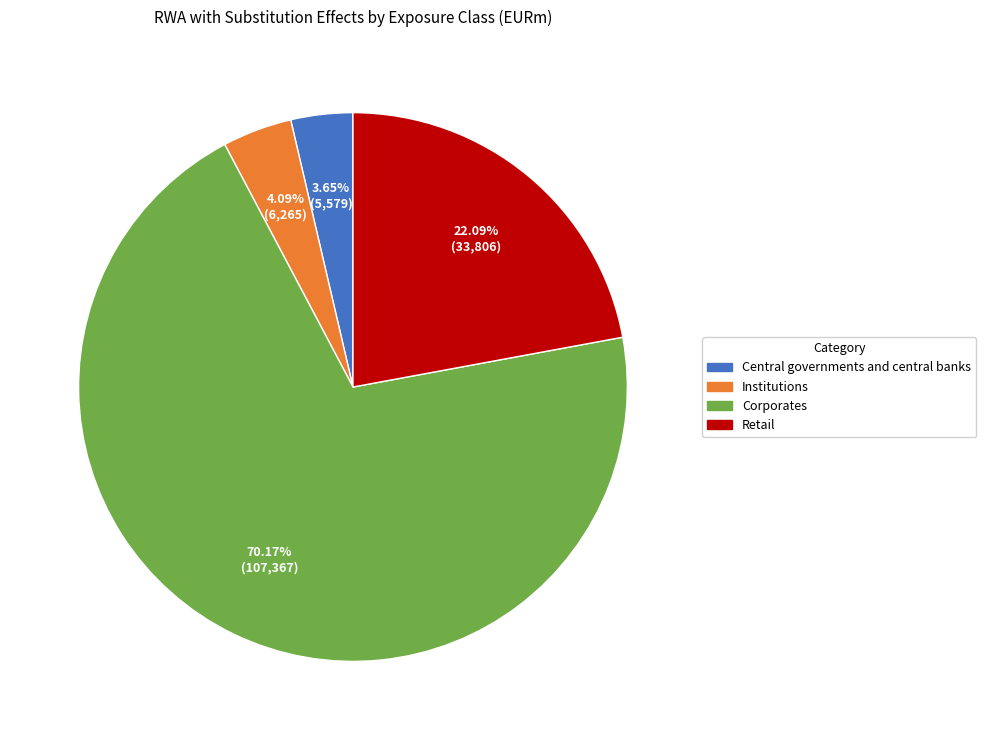

To the nearest percent, what is the difference between the largest and smallest slice percentages?

67%